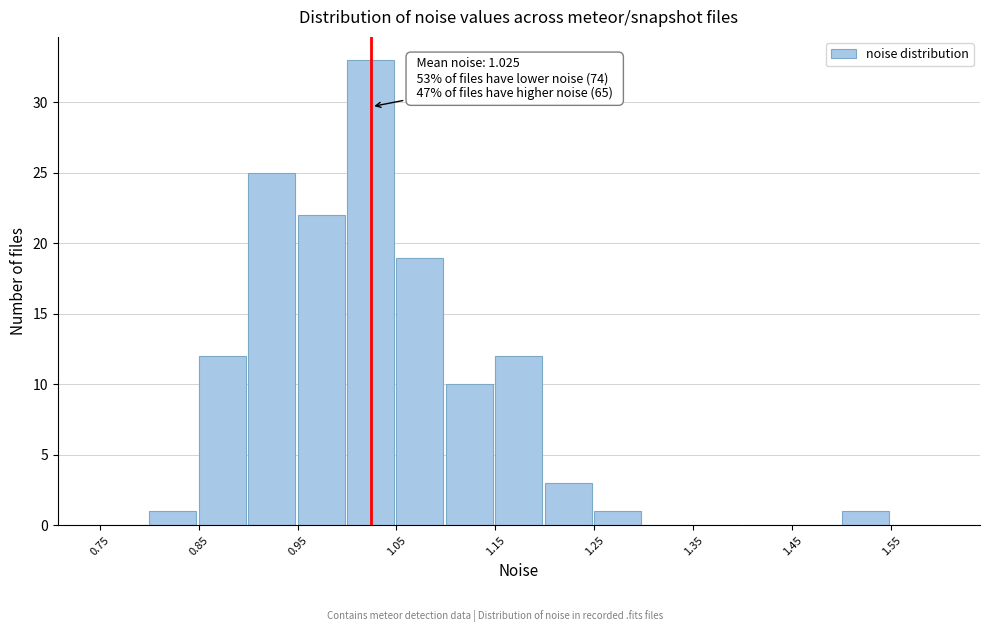

Over which range of the x-axis is the bar tallest?

1.00 to 1.05